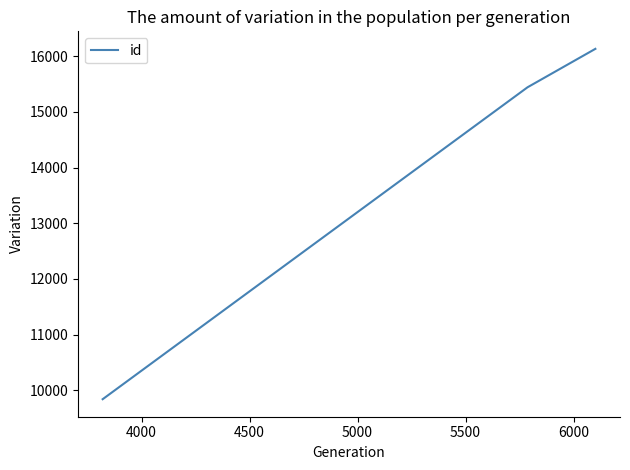

What is the minimum value shown in the chart?

9840